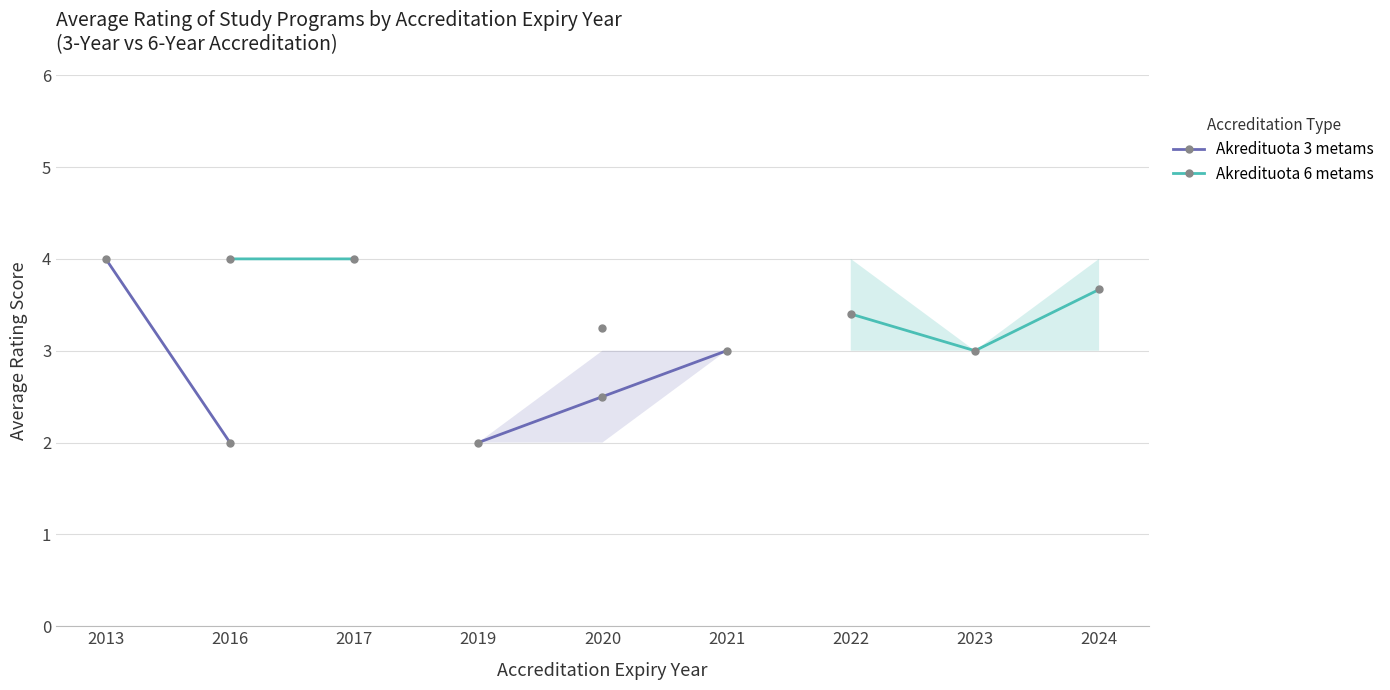

Between 2017 and 2021, which is larger?

2021